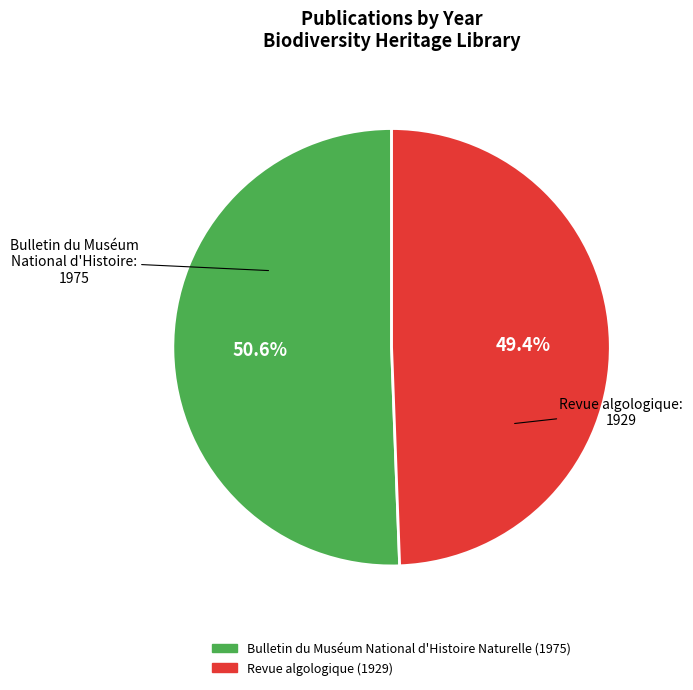

The Revue algologique (1929) slice represents 49% of the pie. True or false?

True